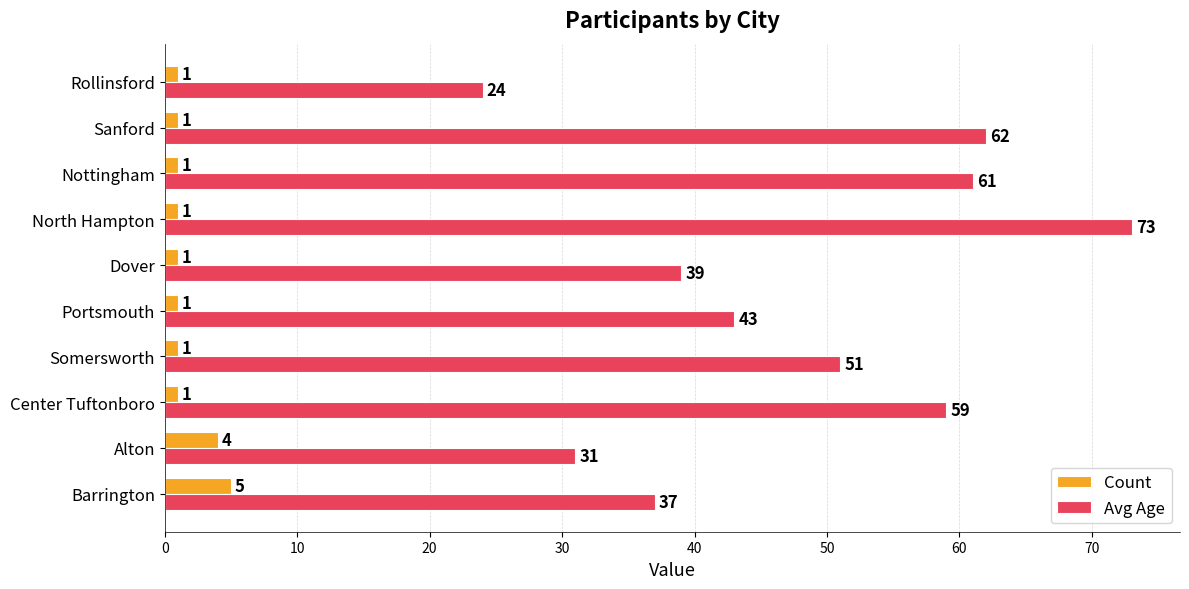

The value of Count at Alton is 7. True or false?

False